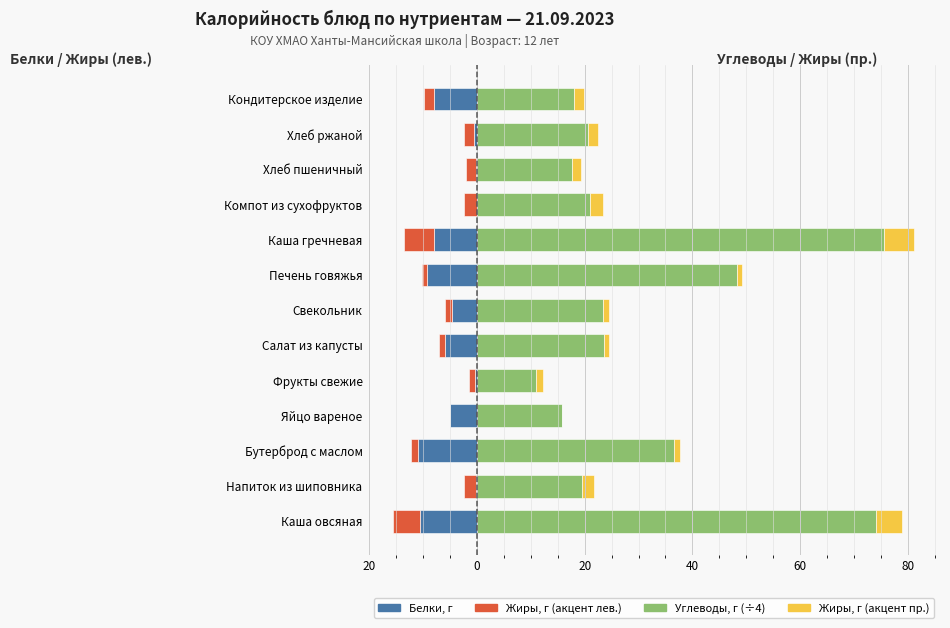

What is the difference between the maximum and minimum values in the Жиры series?

5.6